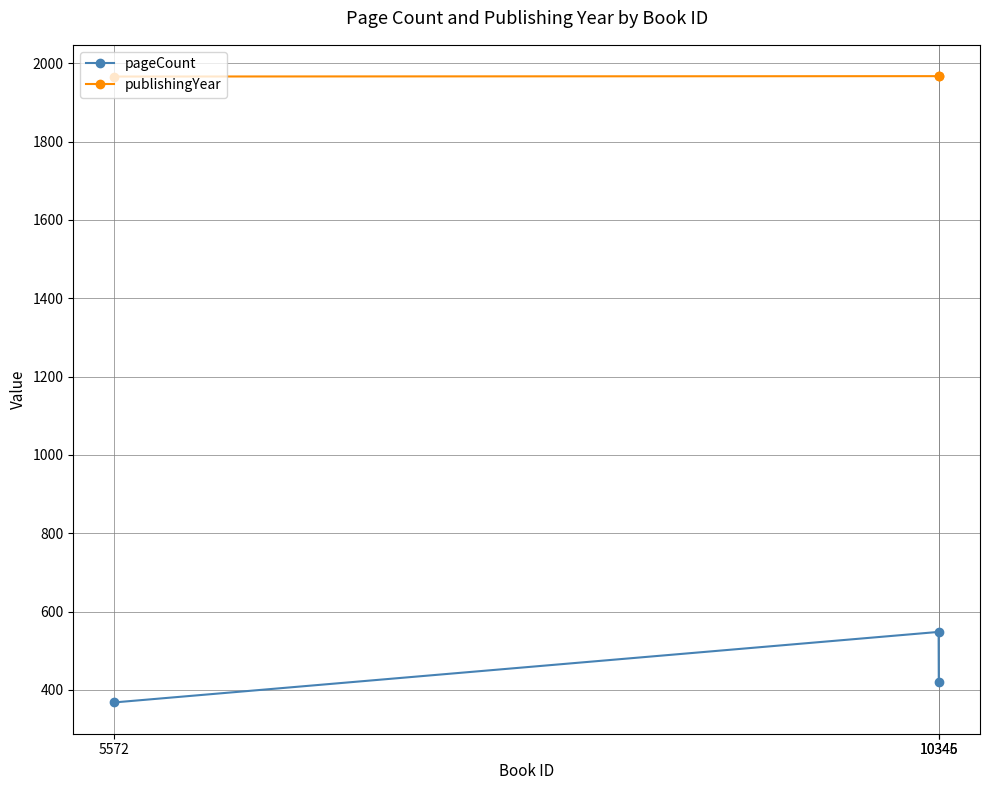

What is the value of the publishingYear point at the 1st from the left?

1966